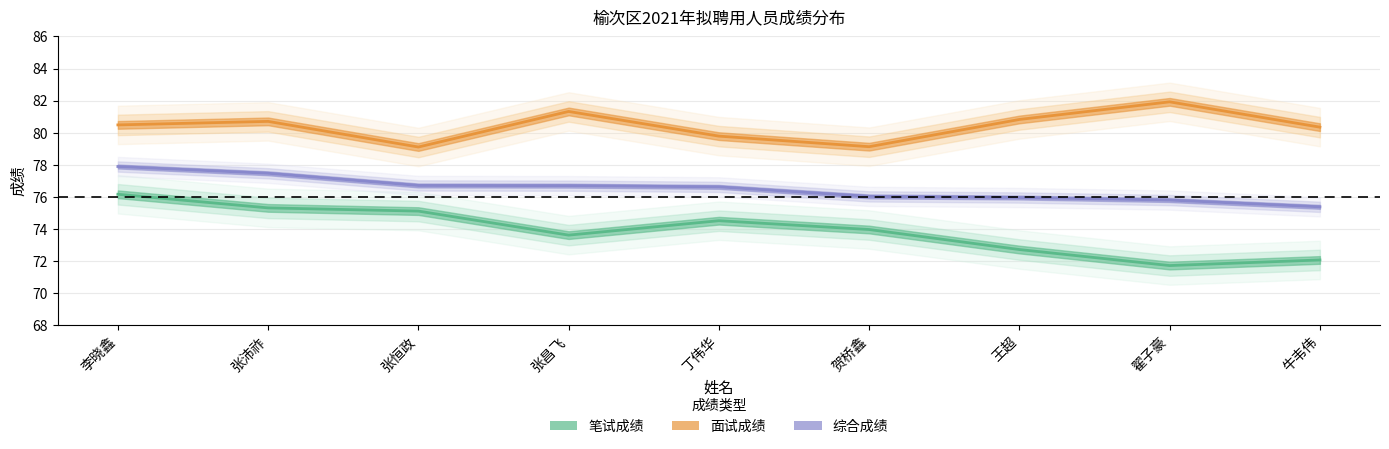

Reading left to right, list all the values displayed in this chart.

笔试成绩: 76.2	75.3	75.1	73.6	74.5	74.0	72.7	71.7	72.0
面试成绩: 80.5	80.7	79.1	81.3	79.8	79.1	80.8	81.9	80.3
综合成绩: 77.9	77.5	76.7	76.7	76.6	76.0	75.9	75.8	75.4